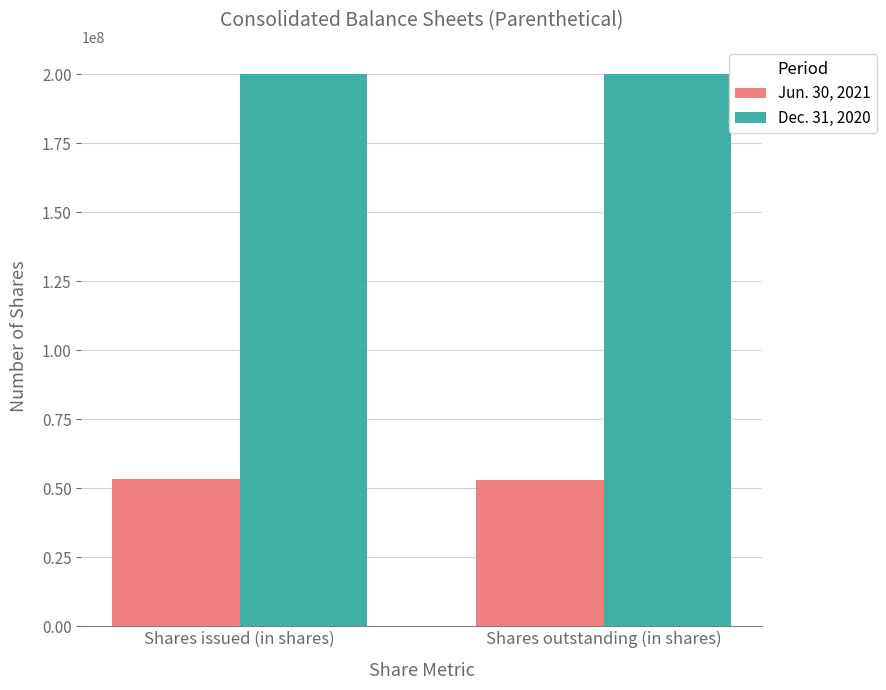

What is the minimum value for Dec. 31, 2020?

200000000